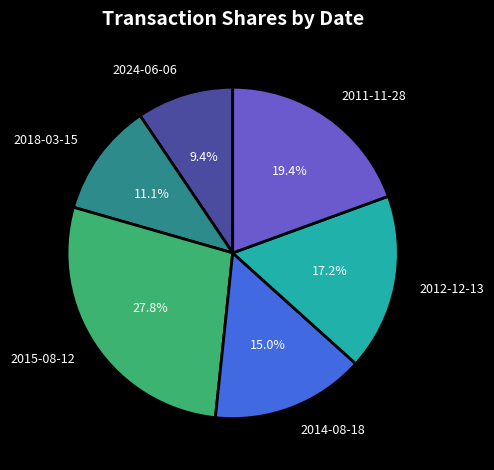

Combined, do 2012-12-13 and 2011-11-28 account for over 50%?

No